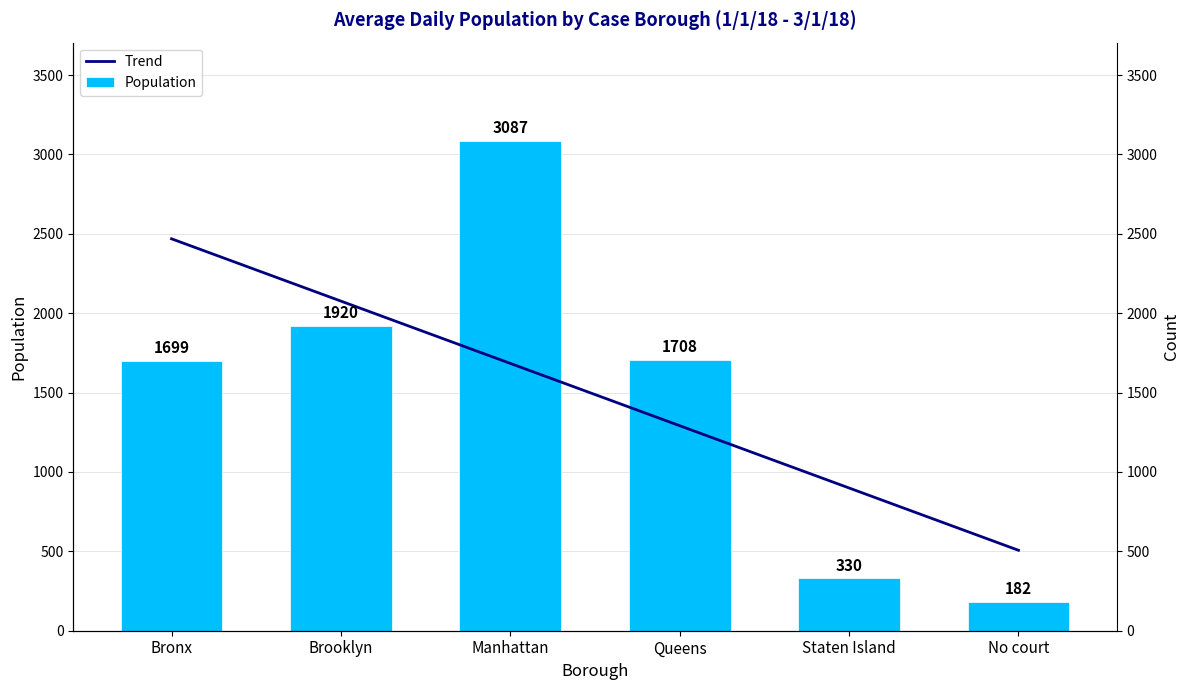

What is the difference between the maximum and second lowest values?

2757